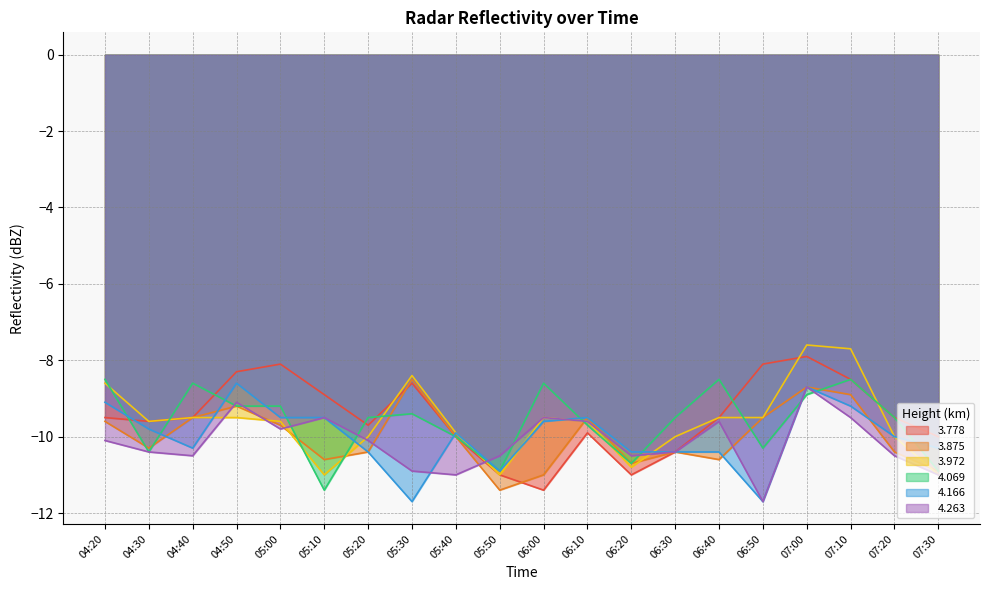

Where is the first local maximum for 4.263?

04:50